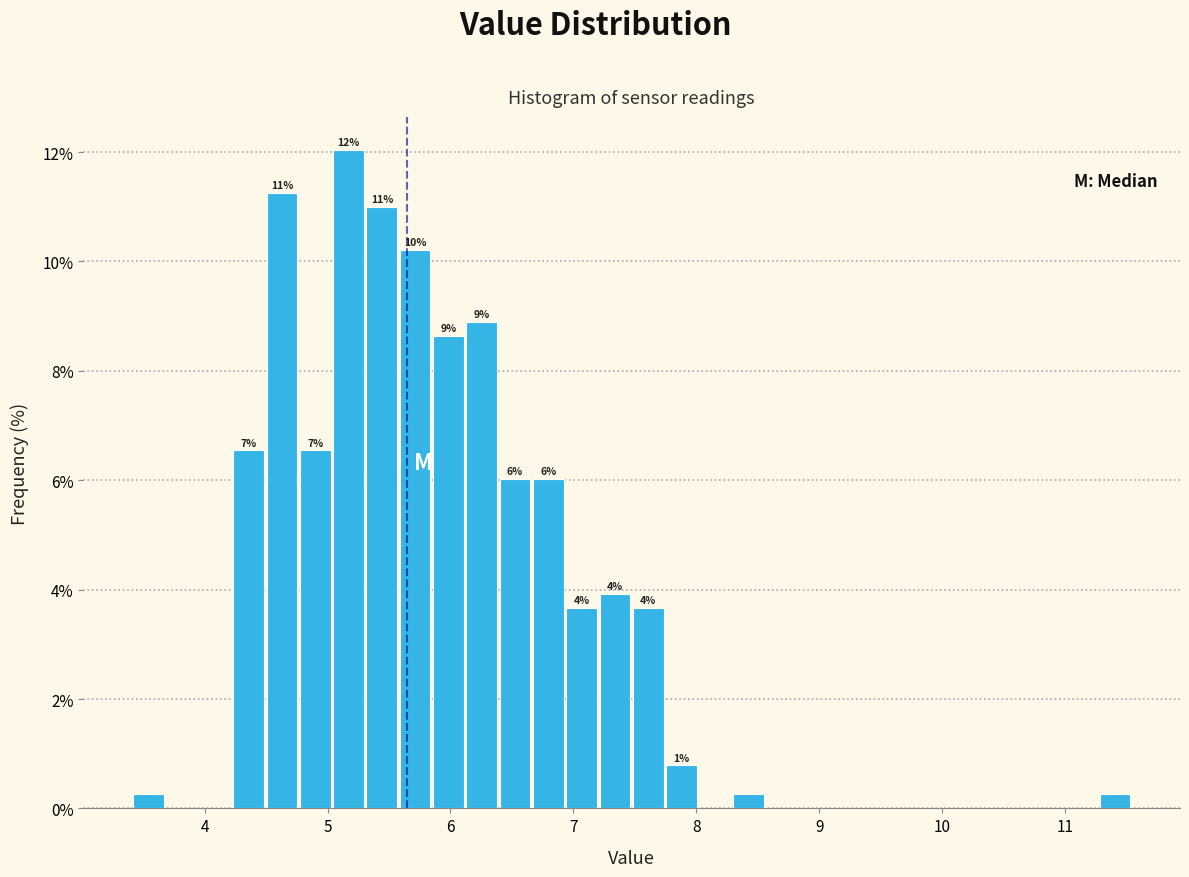

Read against the x-axis, roughly where is the centre of the tallest bar?

5.2